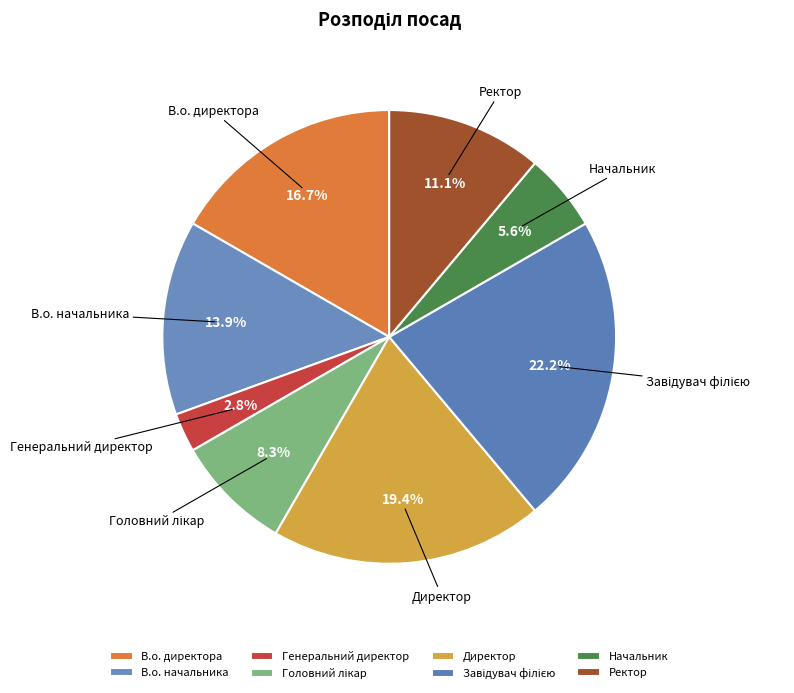

Is the sum of Начальник and Директор greater than half?

No